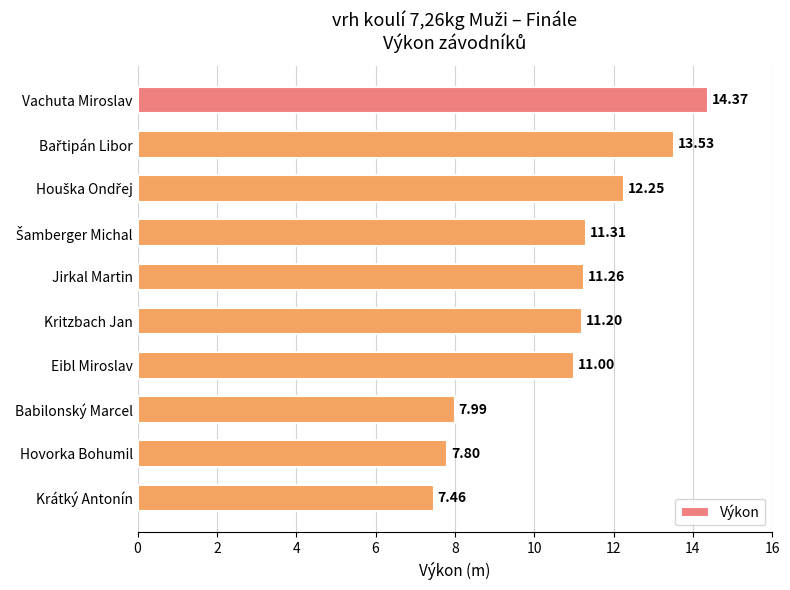

Which has a higher value, Babilonský Marcel or Jirkal Martin?

Jirkal Martin